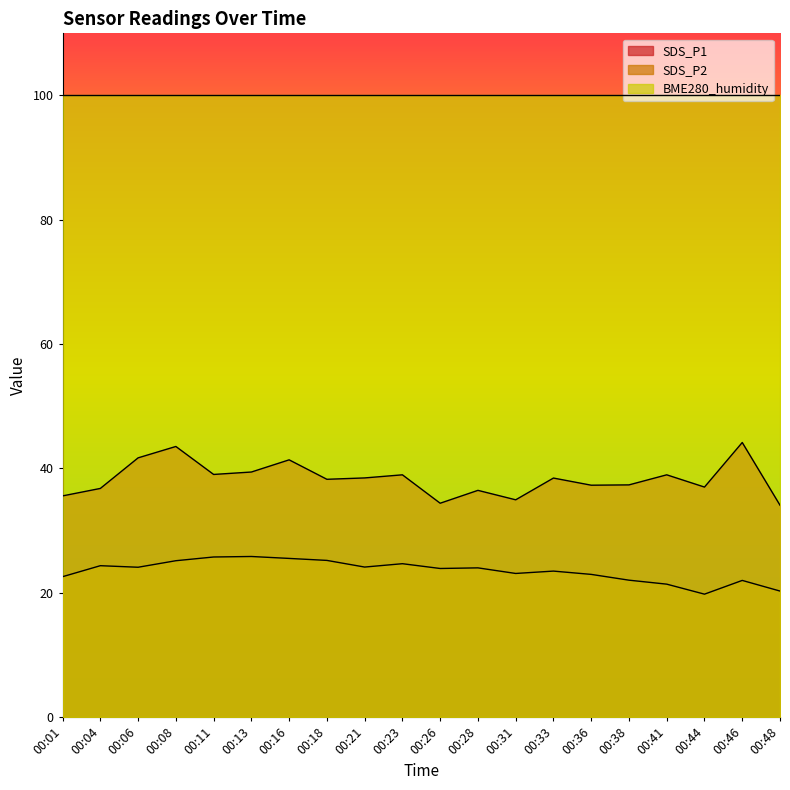

Where is SDS_P1 nearest to the value 39?

00:11